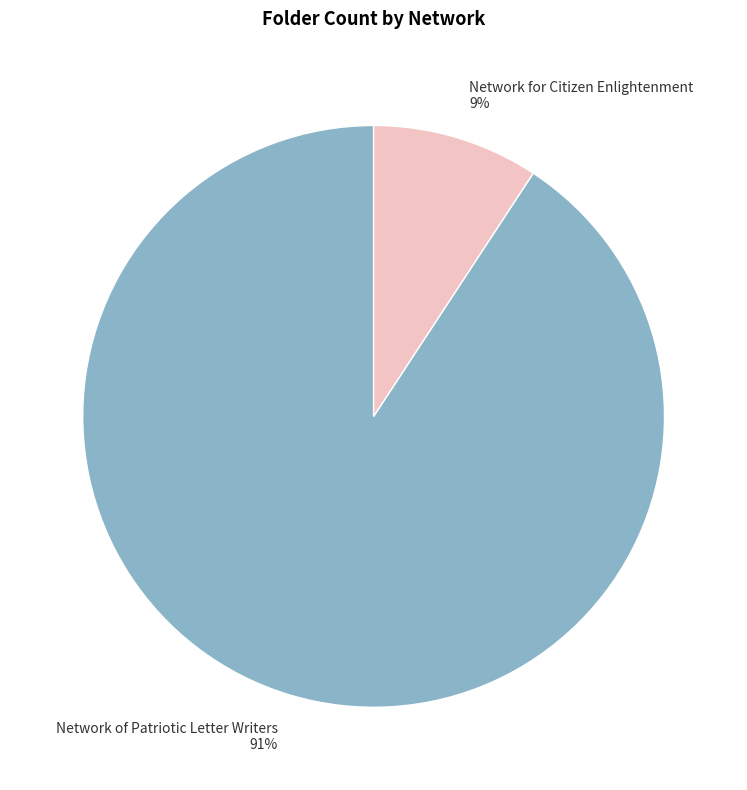

What percentage is the Network of Patriotic Letter Writers slice, to the nearest percent?

91%